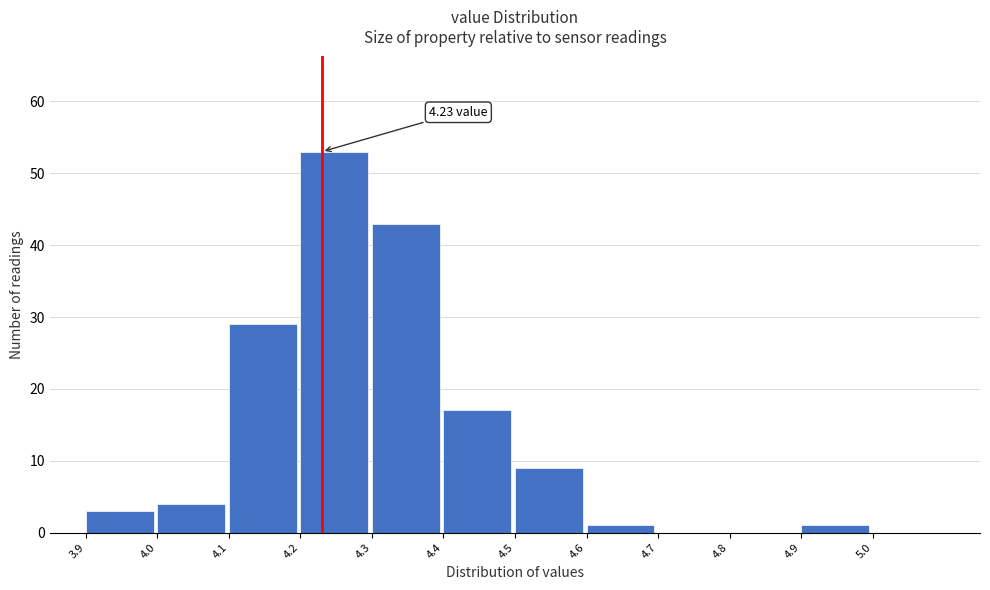

Over which range of the x-axis is the bar tallest?

4.2 to 4.3